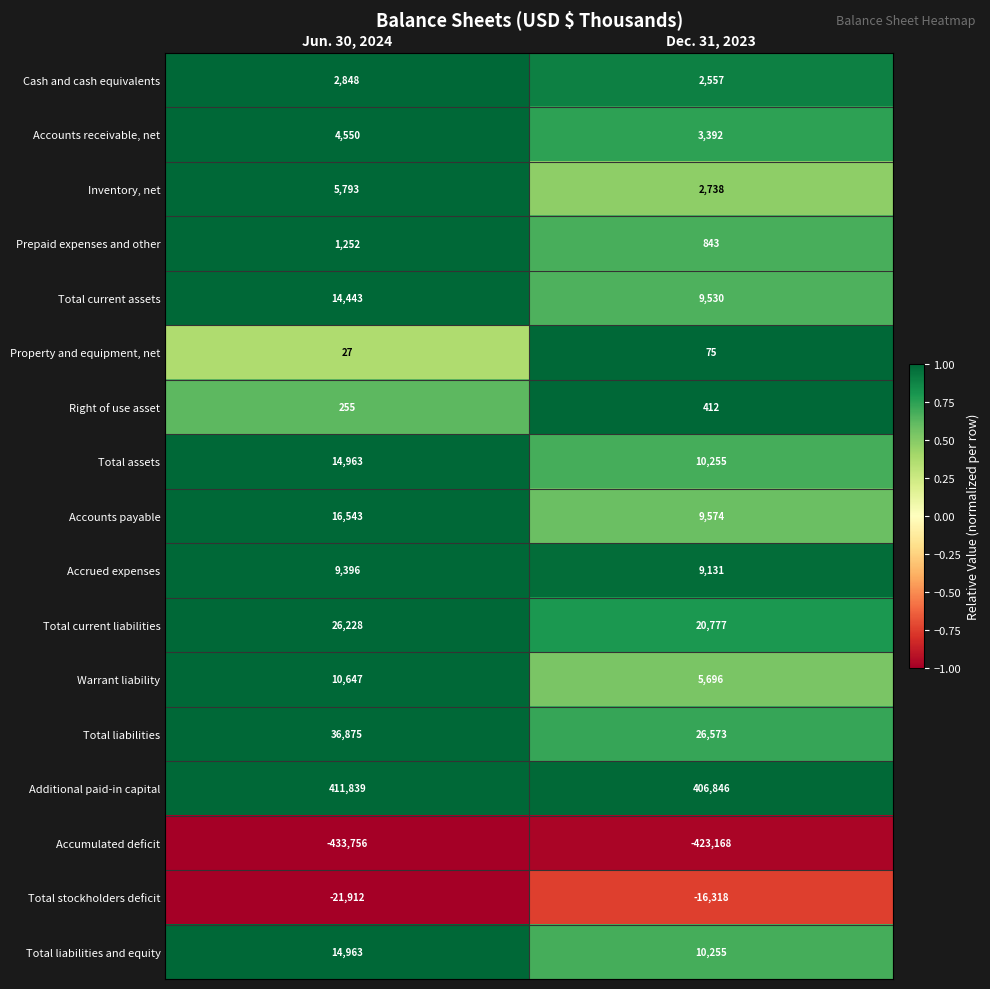

What is the difference between the Prepaid expenses and other values at Dec. 31, 2023 and Jun. 30, 2024?

409